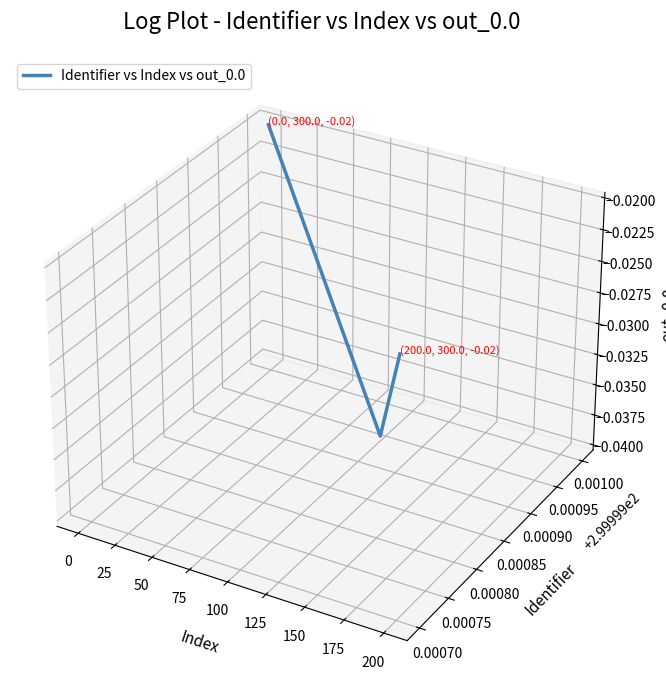

The value at 0 is -0.0. True or false?

False